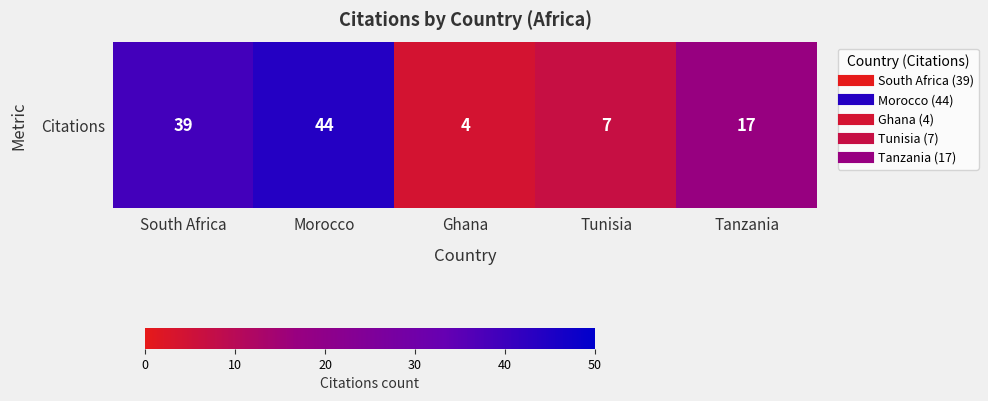

The value at Tanzania is 17. True or false?

True